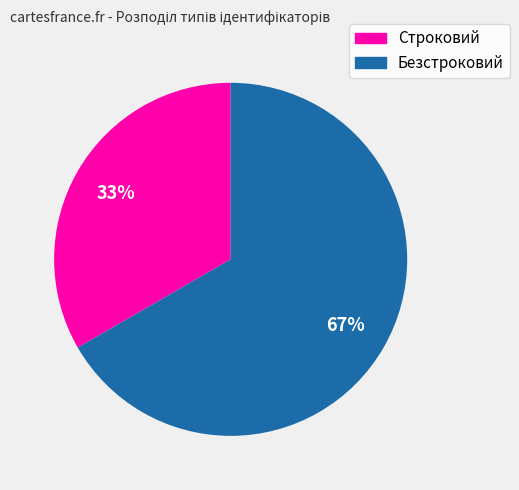

What percentage is the Строковий slice, to the nearest percent?

33%